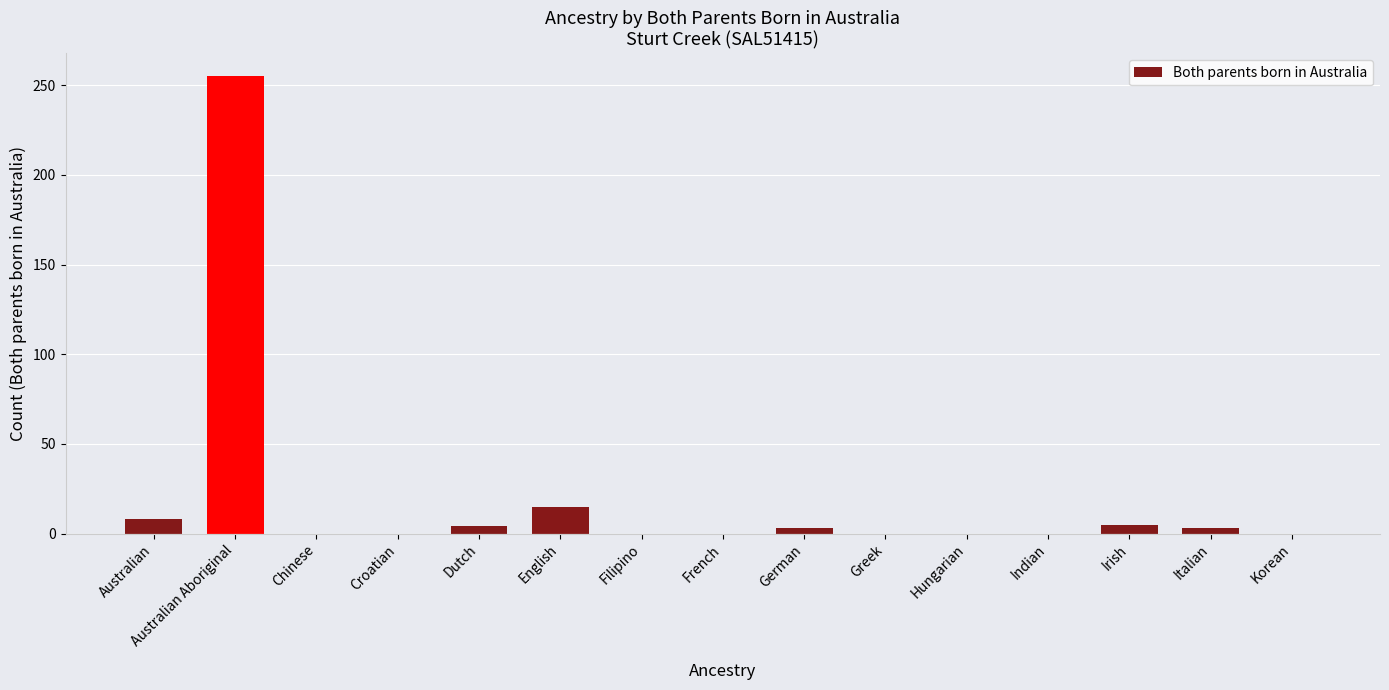

What is the change in value from English to Korean?

-15